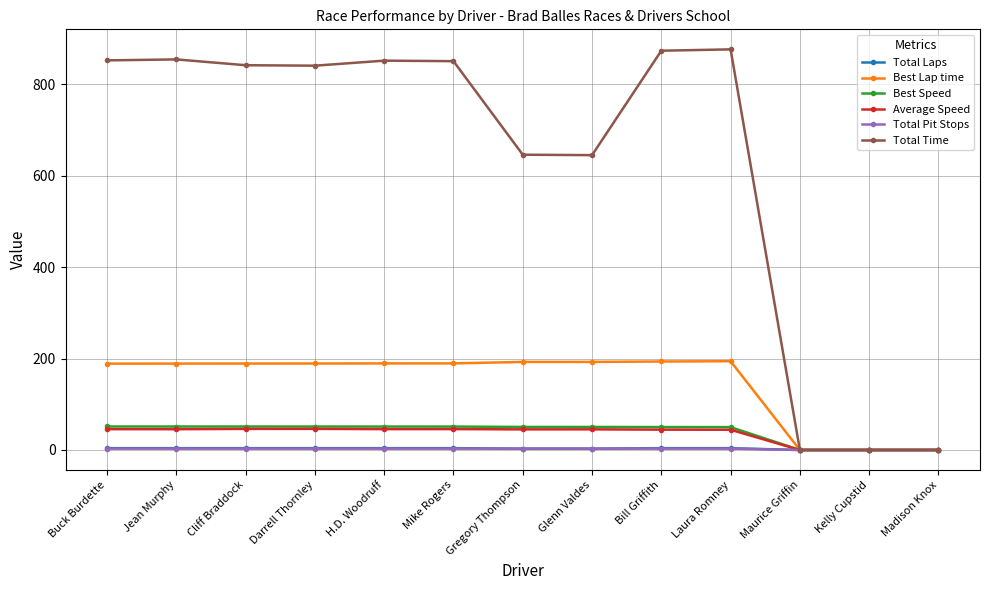

Between Cliff Braddock and Kelly Cupstid, which series saw the biggest shift?

Total Time